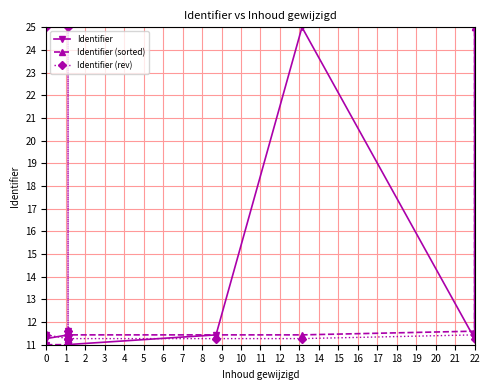

What is the spread (max minus min) of values at 6?

0.3